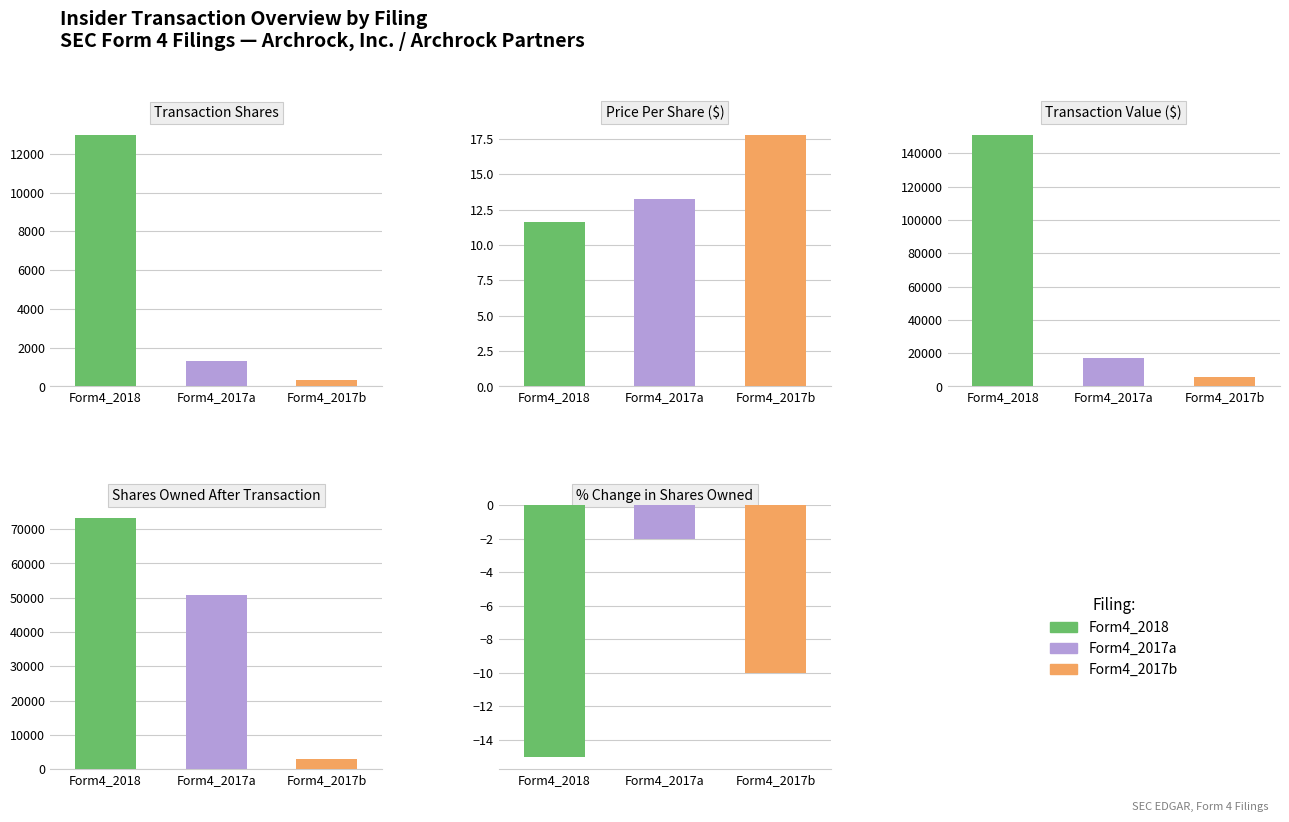

Reading right to left, extract all data points from this chart.

Transaction Shares: 319.0	1294.0	12969.0
Price Per Share ($): 17.8	13.2	11.6
Transaction Value ($): 5665.0	17107.0	150959.0
Shares Owned After Transaction: 2828.0	50722.0	73331.0
% Change in Shares Owned: -10.0	-2.0	-15.0